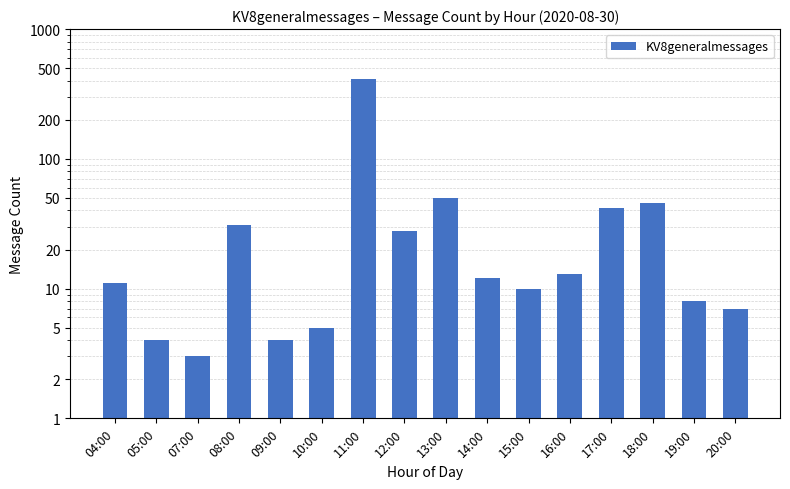

The chart shows a value of 3 at 10:00. True or false?

False